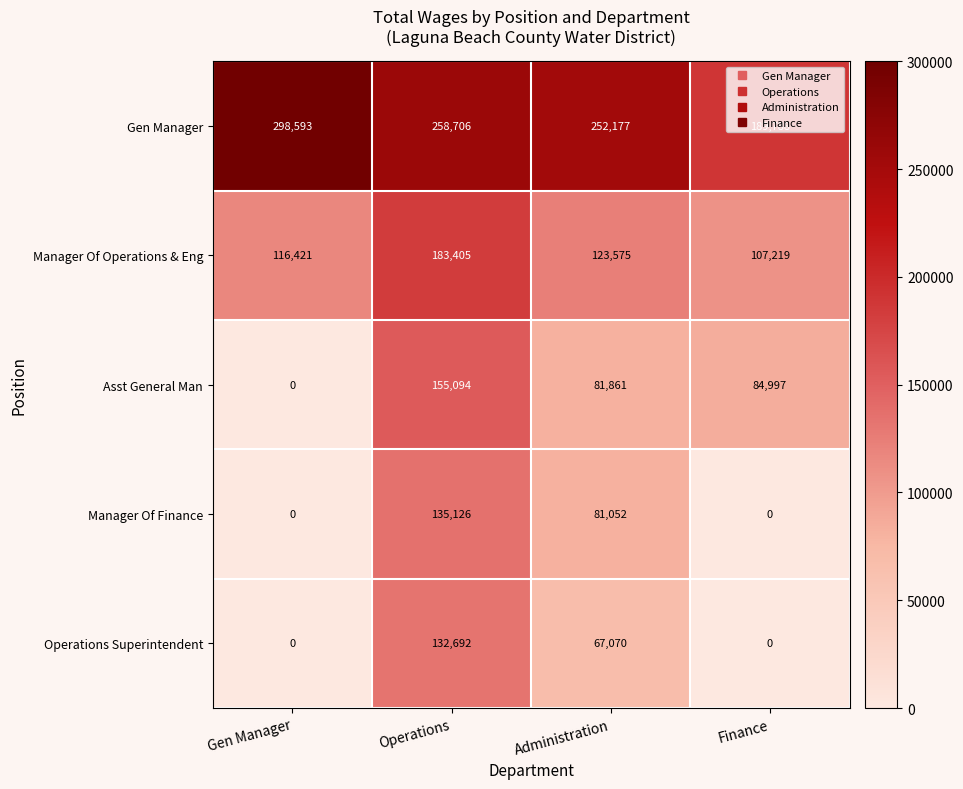

The Operations Superintendent series shows 0 at Gen Manager. True or false?

True